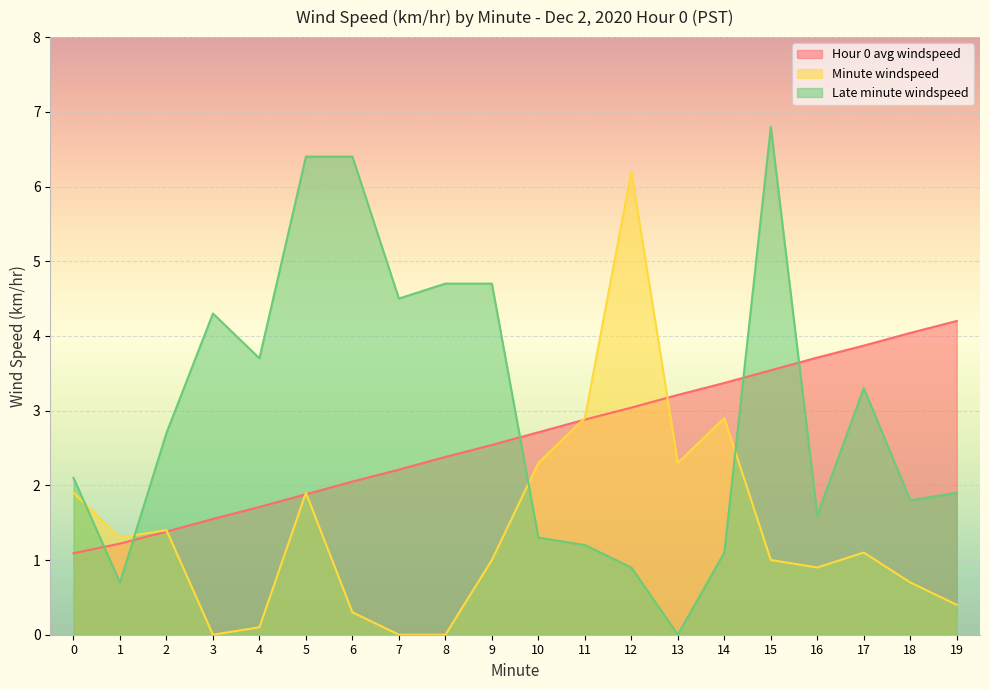

Is it true that Hour 0 avg windspeed equals 3.2 at 13?

True